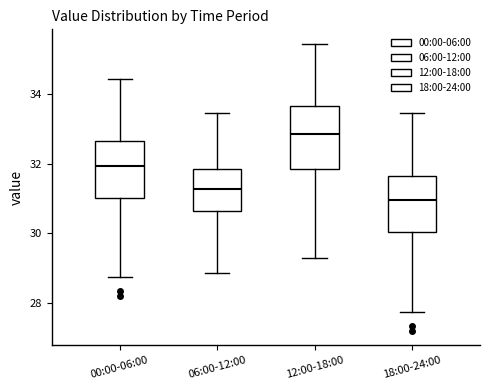

Which box has the highest median line?

12:00-18:00